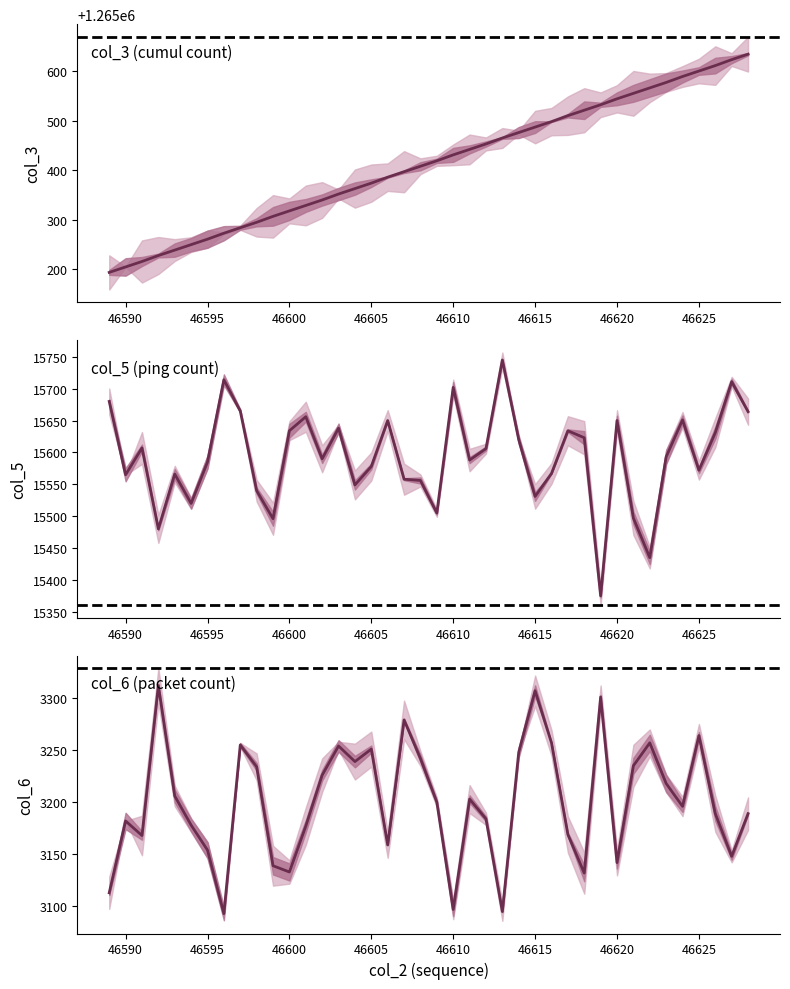

Where does the col_5 series first go above 15593?

46589